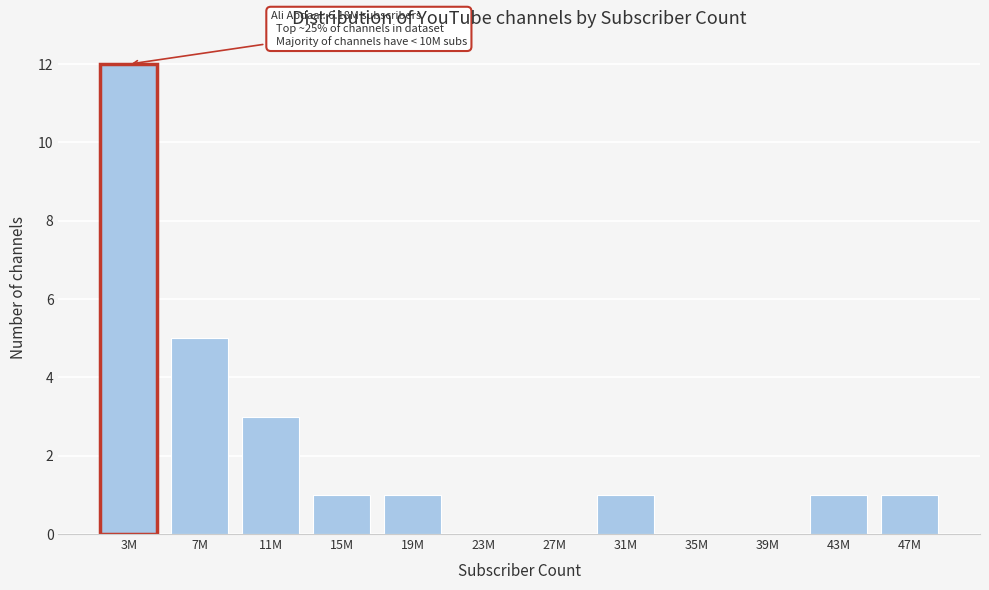

Reading left to right, list all the values displayed in this chart.

3M=12	7M=5	11M=3	15M=1	19M=1	23M=0	27M=0	31M=1	35M=0	39M=0	43M=1	47M=1